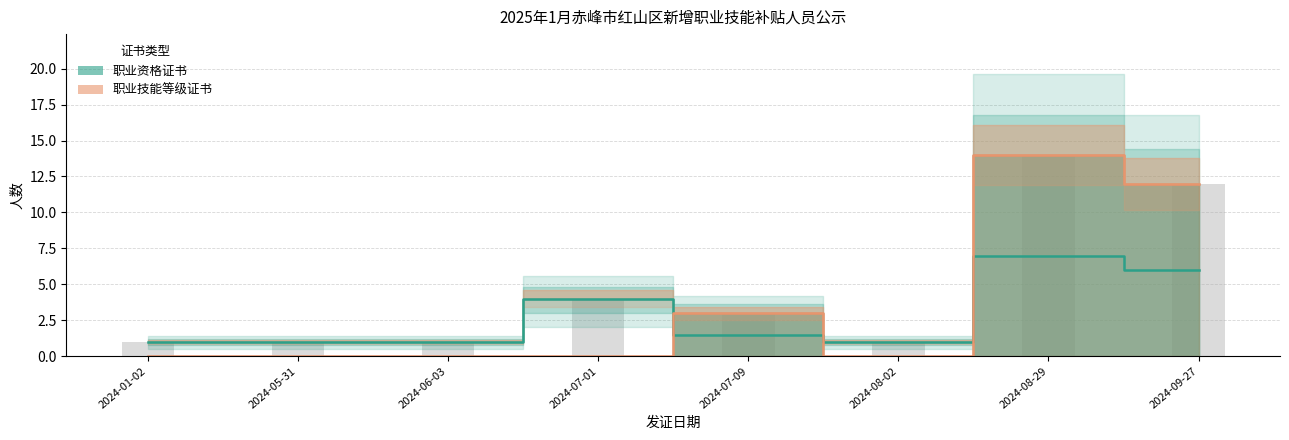

Where is the data nearest to the value 7?

2024-07-09